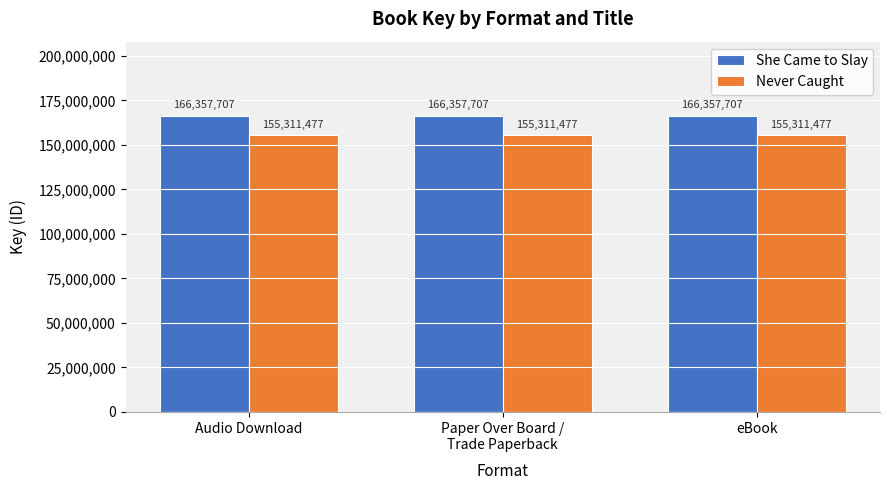

What is the label of the 2nd bar from the left?

Paper Over Board /
Trade Paperback